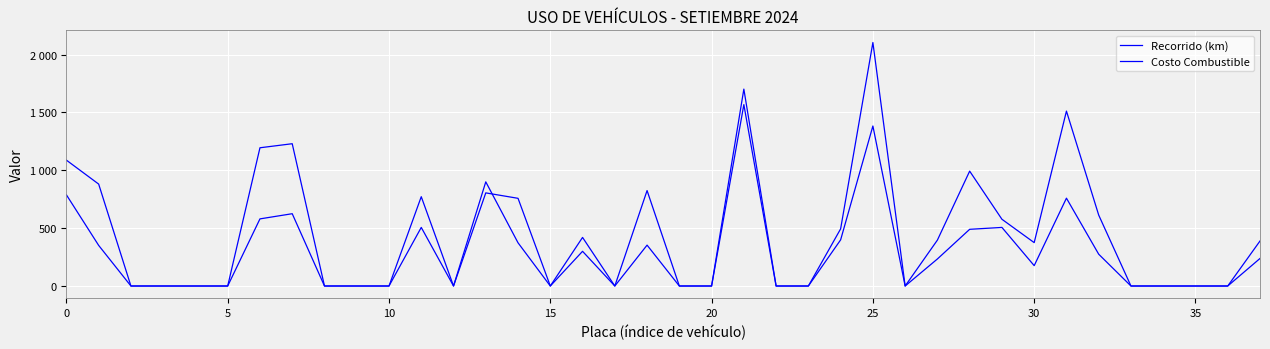

Is this an area chart (filled region under the line)?

No